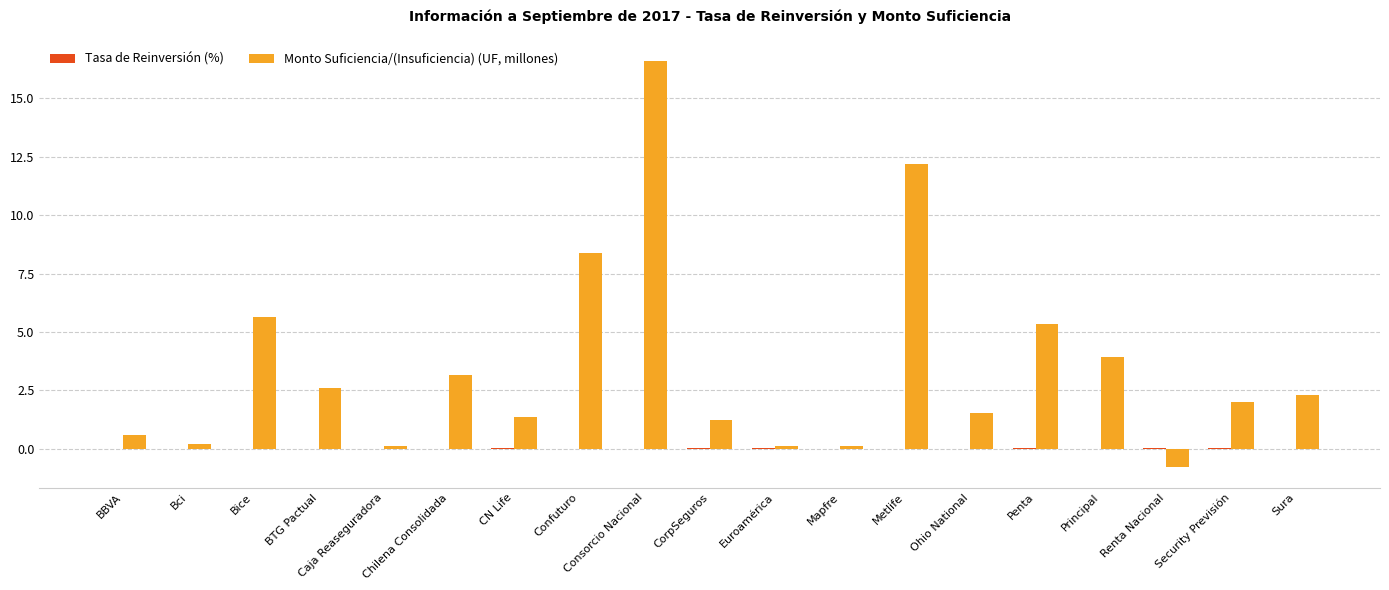

What is the total value across all series at Security Previsión?

2.0